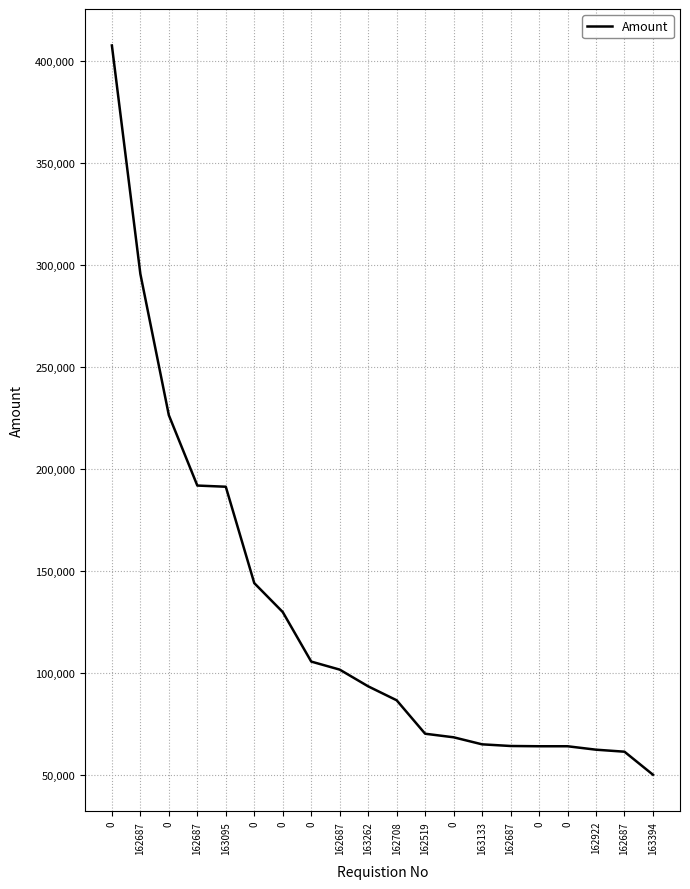

What is the smallest value displayed?

50311.2